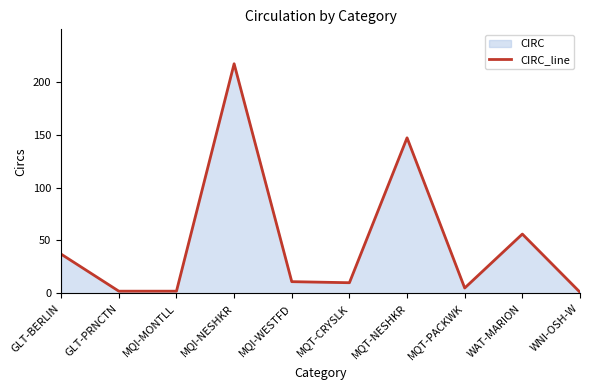

Is it true that the value at MQT-NESHKR is 147?

True